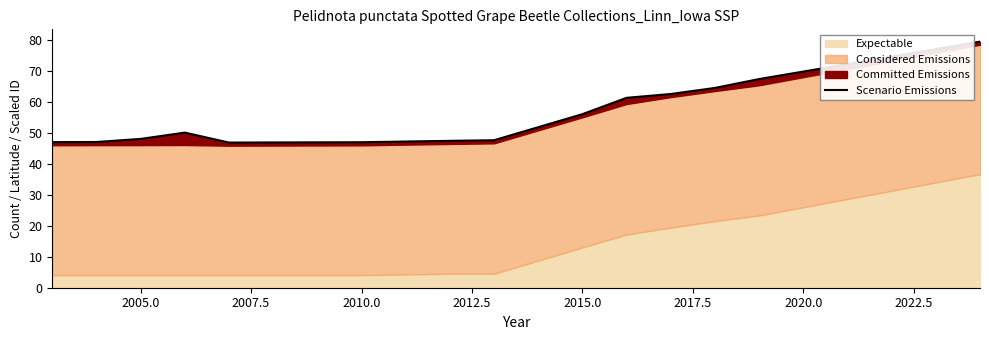

The value at 12 is 113.4. True or false?

False